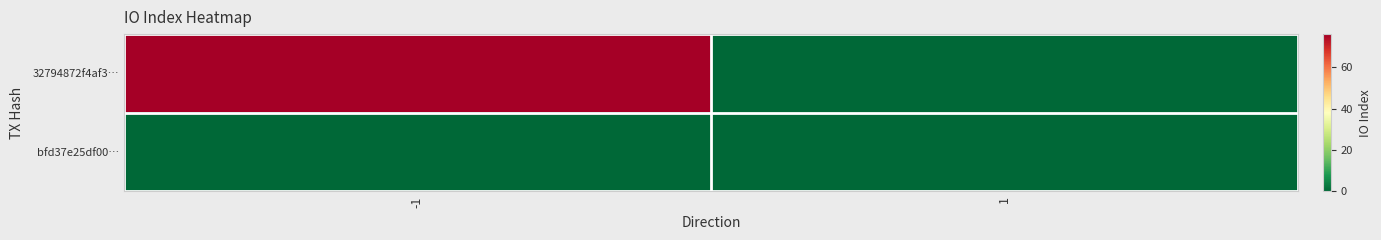

Which series has the largest total across all categories?

32794872f4af3…